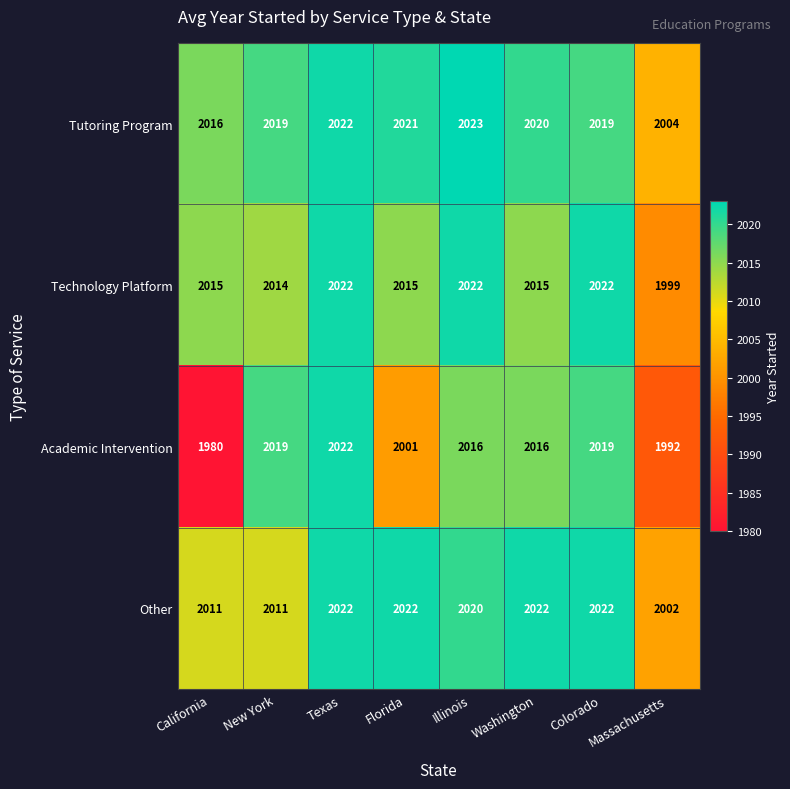

What is the minimum value shown in the chart?

1980